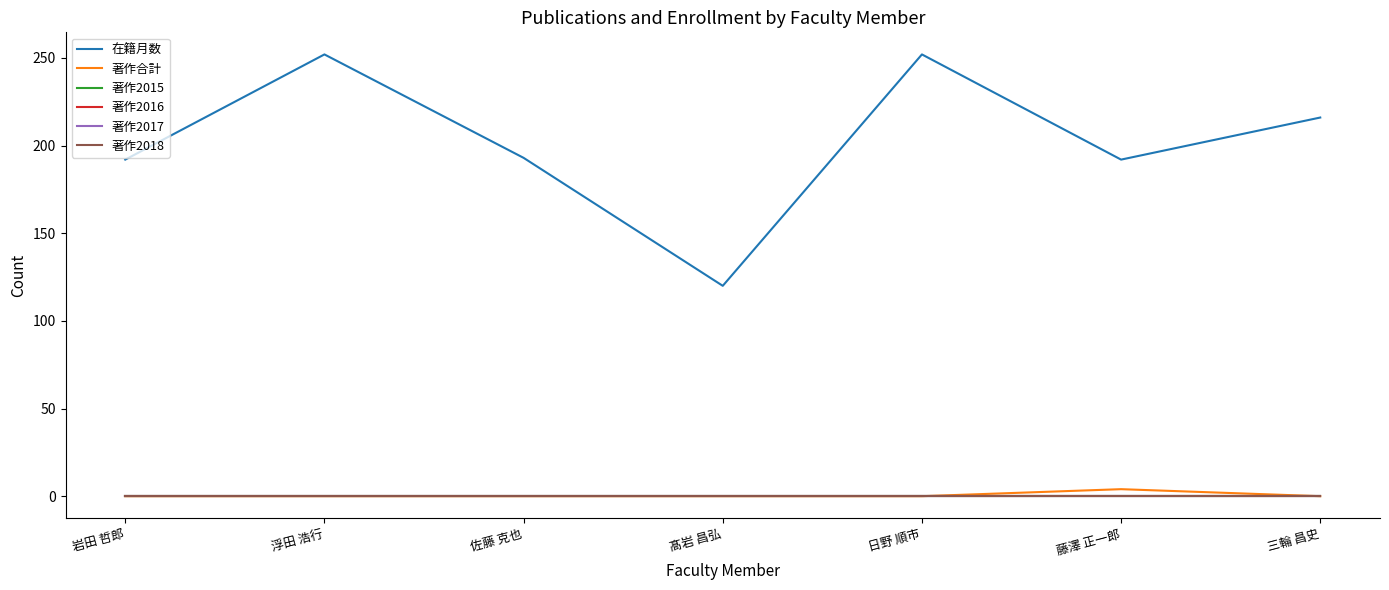

Rank the series by their maximum value, from lowest to highest.

著作2015, 著作2016, 著作2017, 著作2018, 著作合計, 在籍月数